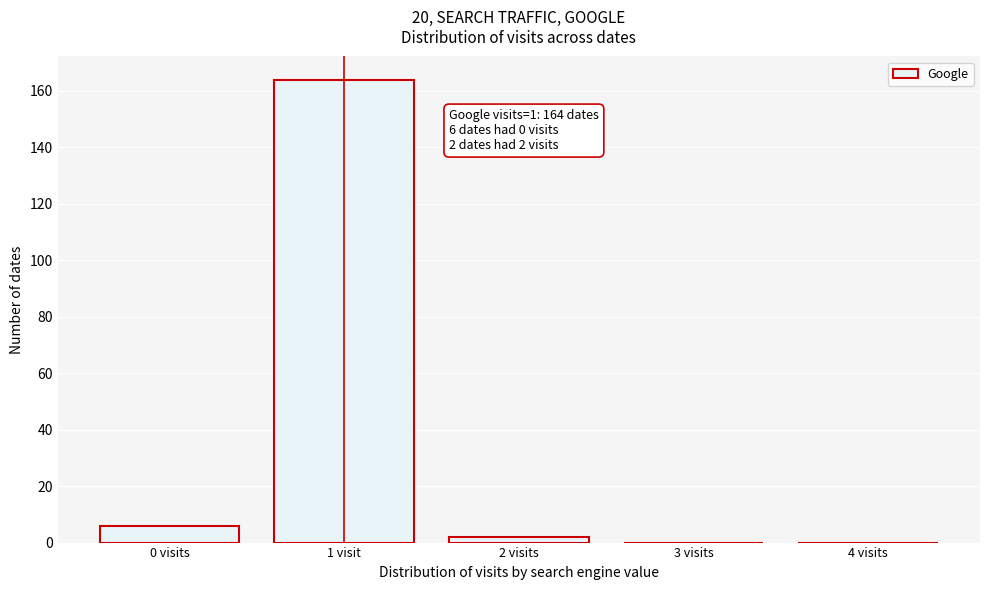

Reading left to right, what are all the values shown in this chart?

0 visits=6	1 visit=164	2 visits=2	3 visits=0	4 visits=0